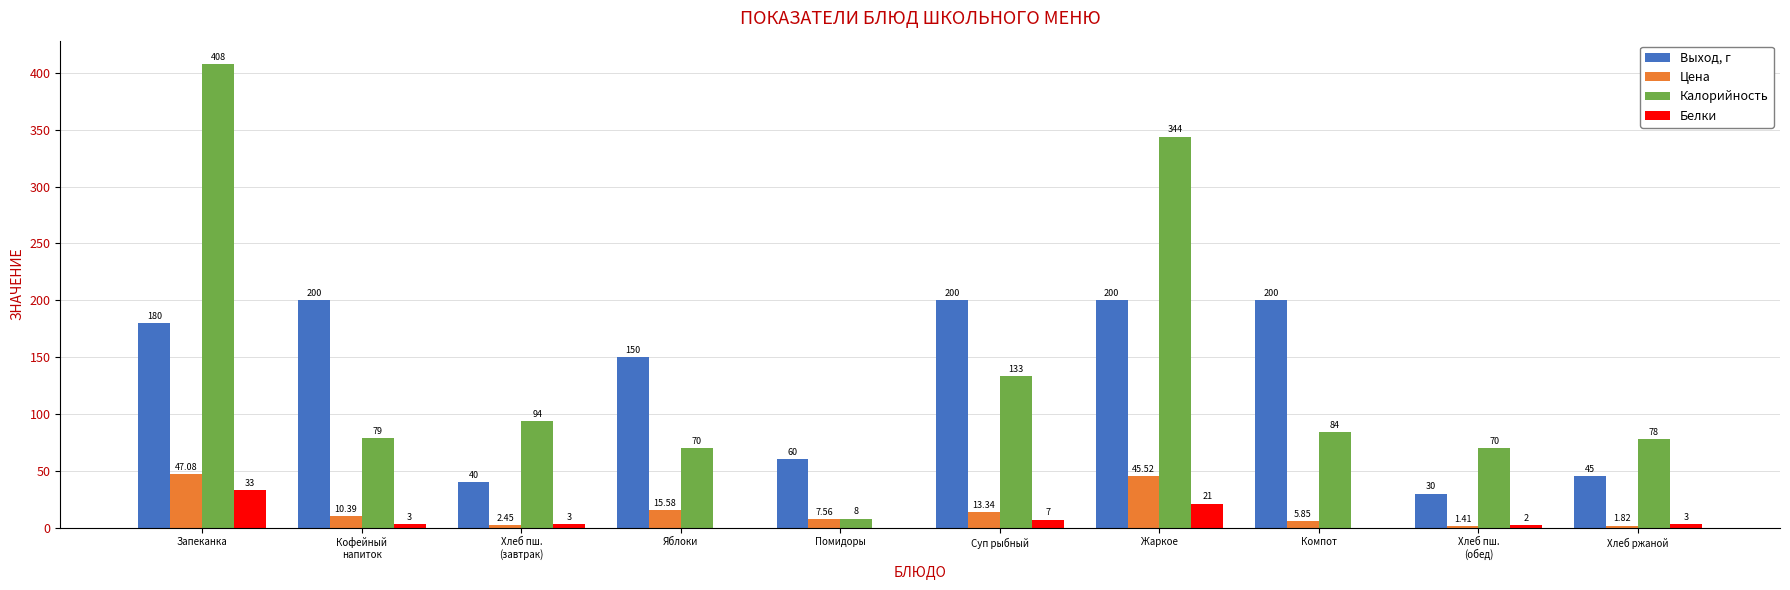

What is the sum of all Цена values?

151.0